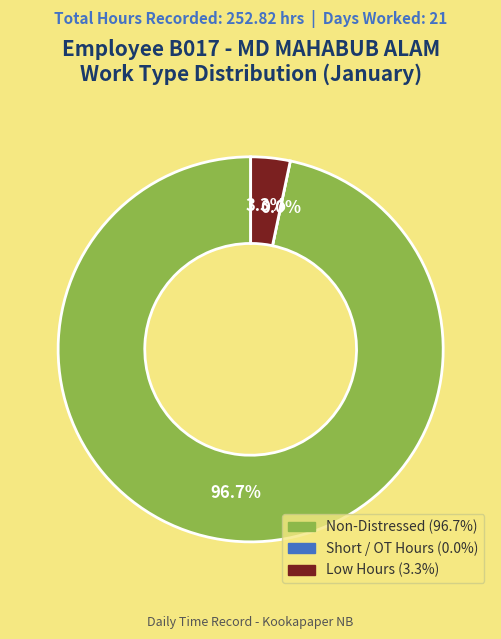

Is Day 5 the majority of the pie?

No